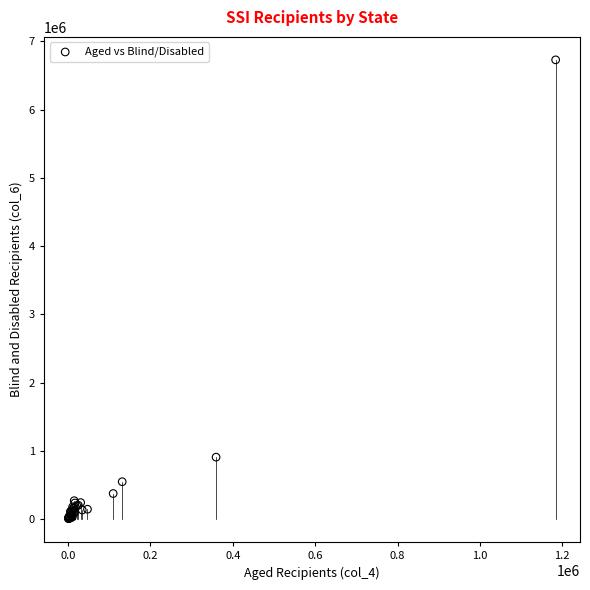

What Y value in the scatter plot is closest to 3367955?

908442